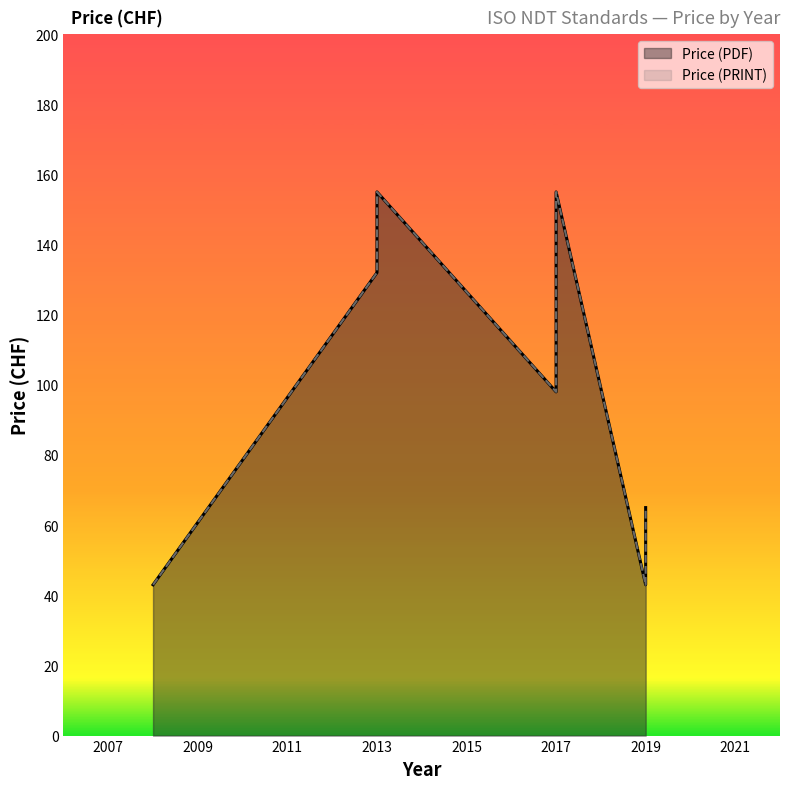

What is the value of the Price (PDF) point at the 1st from the left?

43